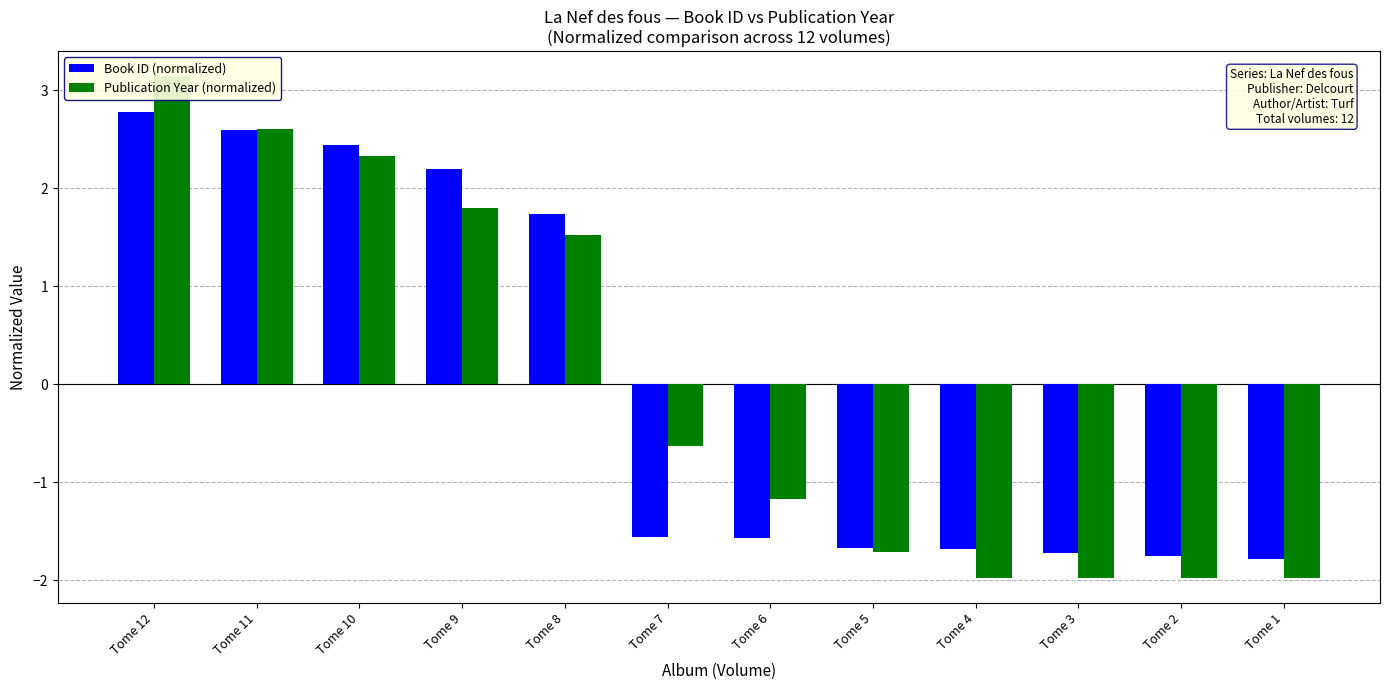

What is the total value across all series at Tome 7?

-2.2